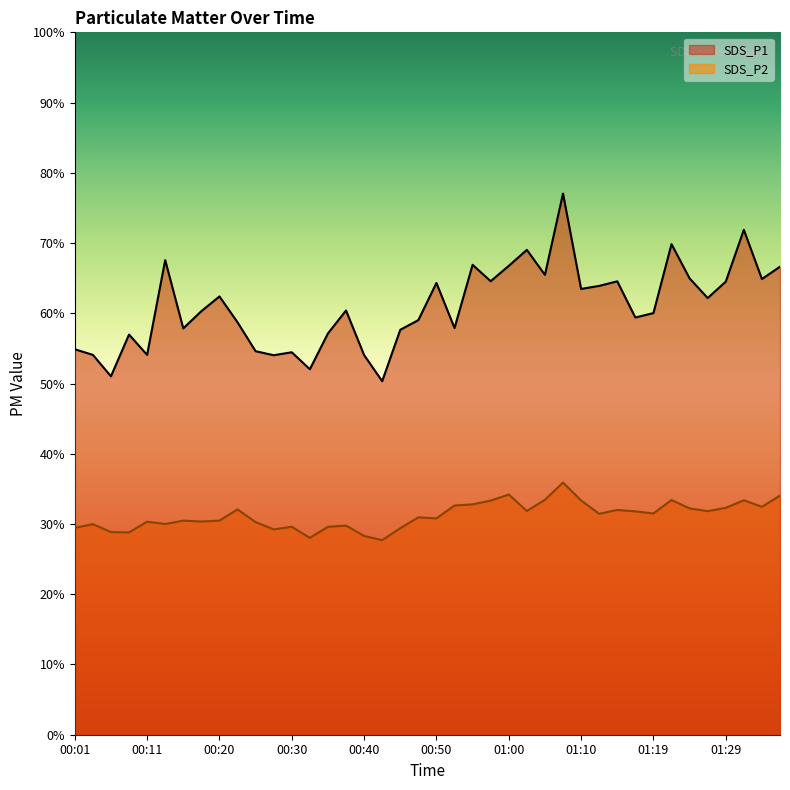

What is the value of the SDS_P2 point at the 15th from the left?

29.6